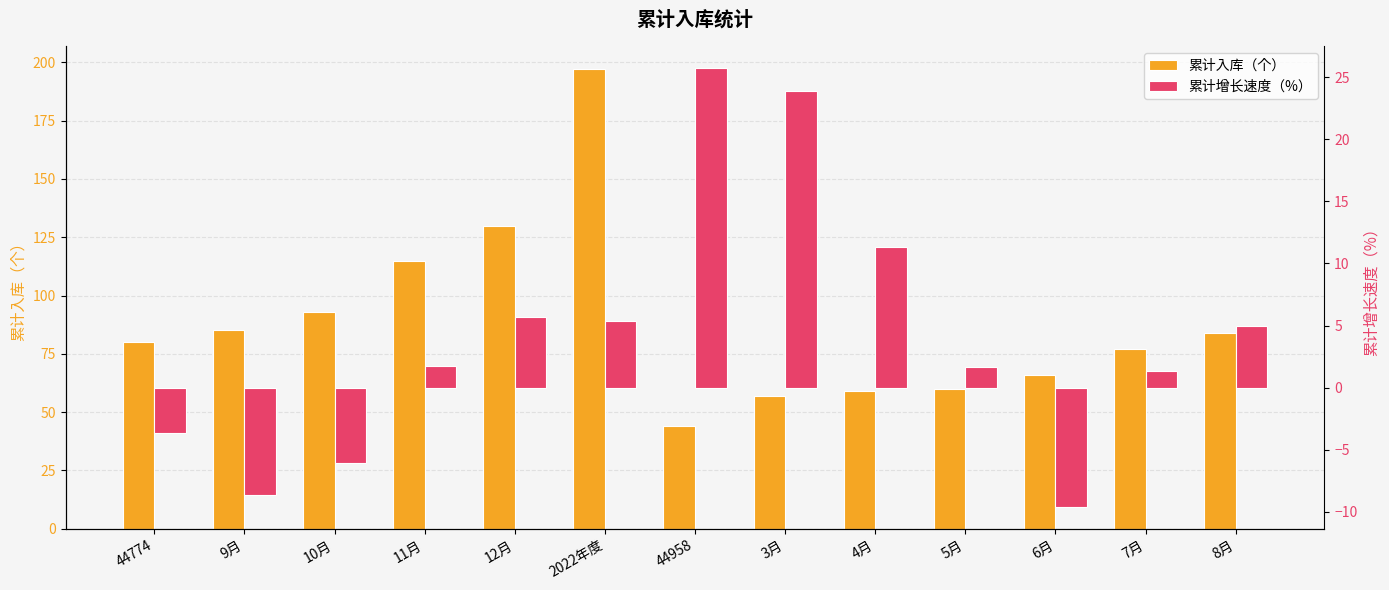

True or false: 累计增长速度（%） has a value of -8.6 at 9月.

True